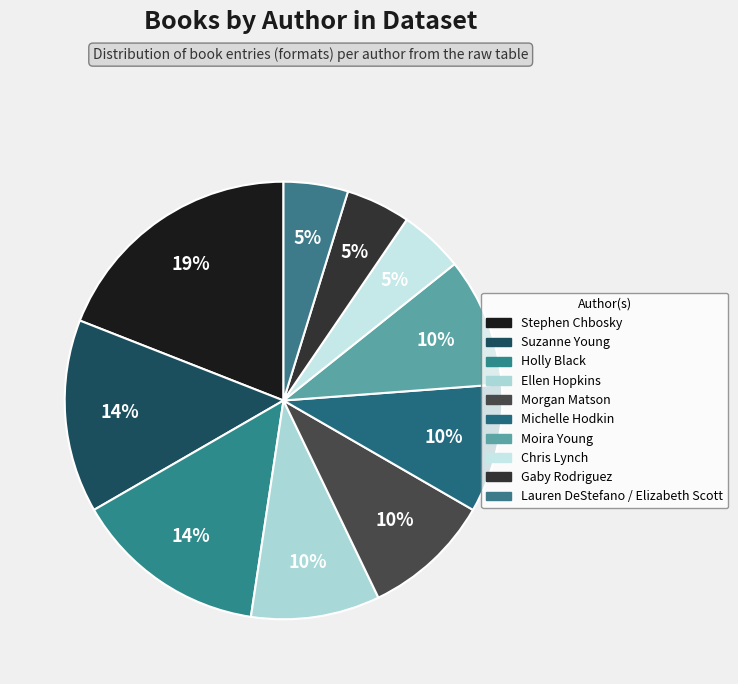

Which slice is the smallest?

Chris Lynch